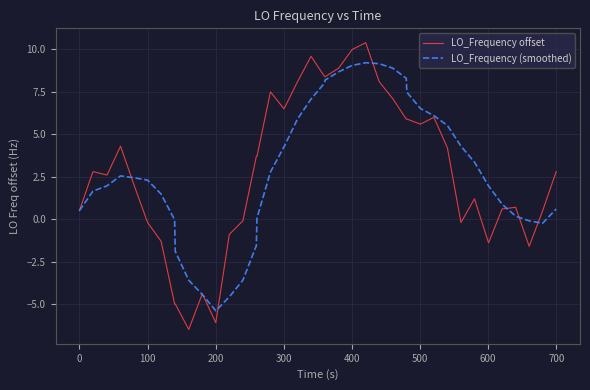

What is the highest value of the LO_Frequency offset series?

10.4